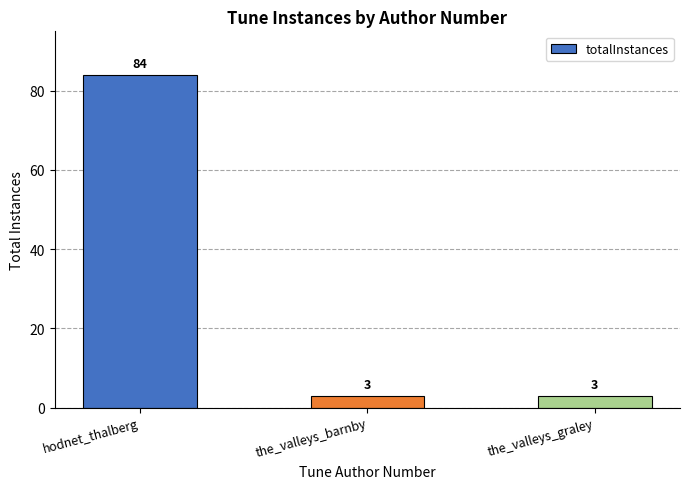

Which has a higher value, hodnet_thalberg or the_valleys_graley?

hodnet_thalberg